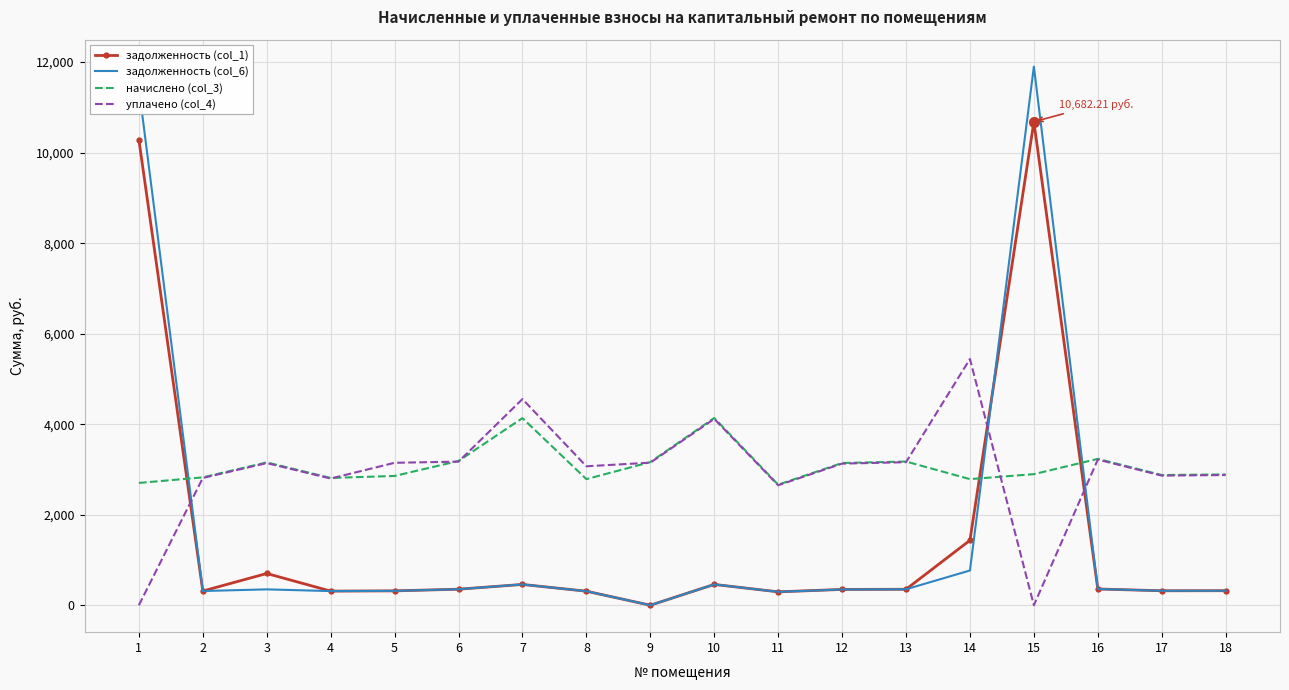

True or false: уплачено (col_4) and задолженность (col_6) intersect in this chart.

True